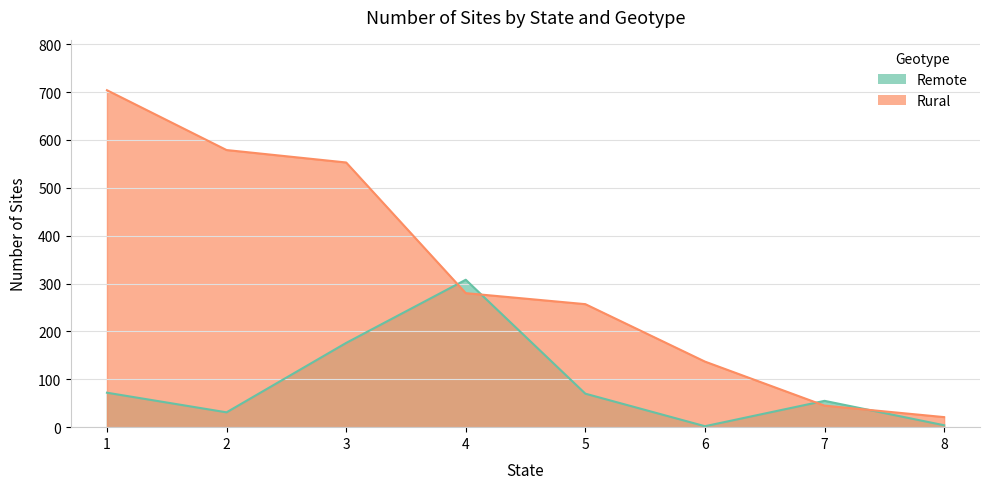

Where do Remote and Rural first cross each other?

3 and 4